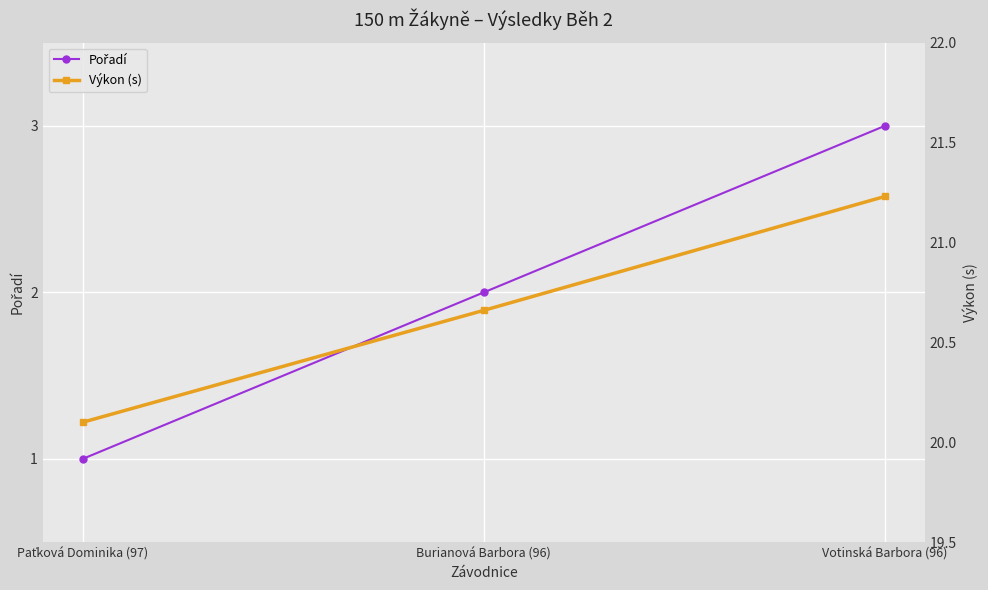

What is the sum of the Pořadí values at Paťková Dominika (97) and Burianová Barbora (96)?

3.0